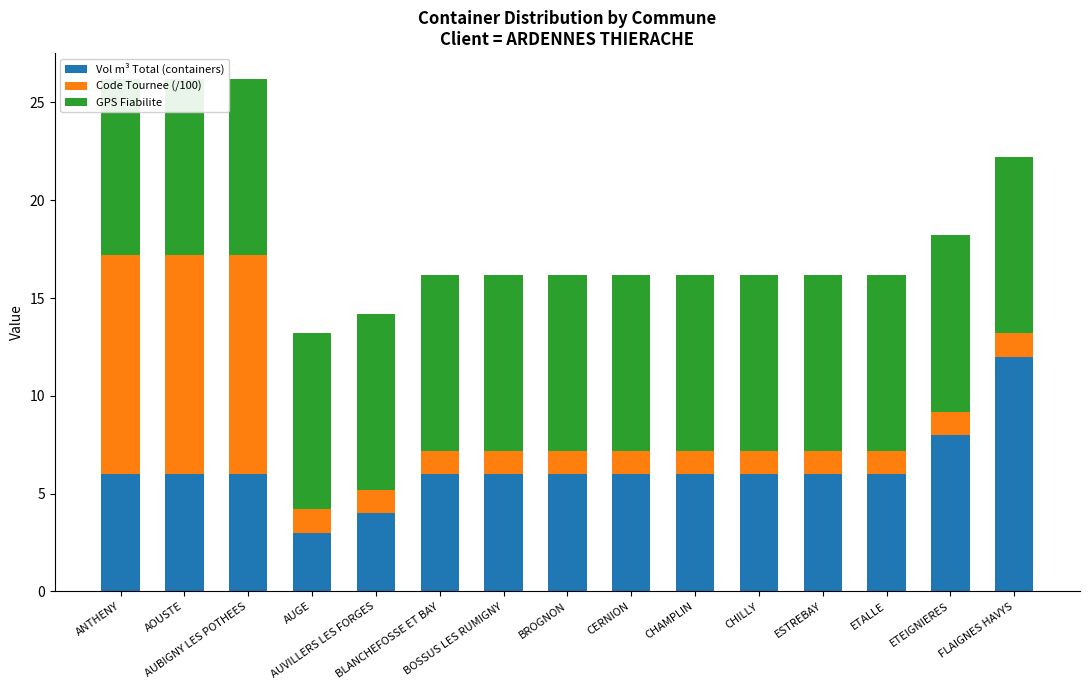

Count the number of categories in the chart.

15